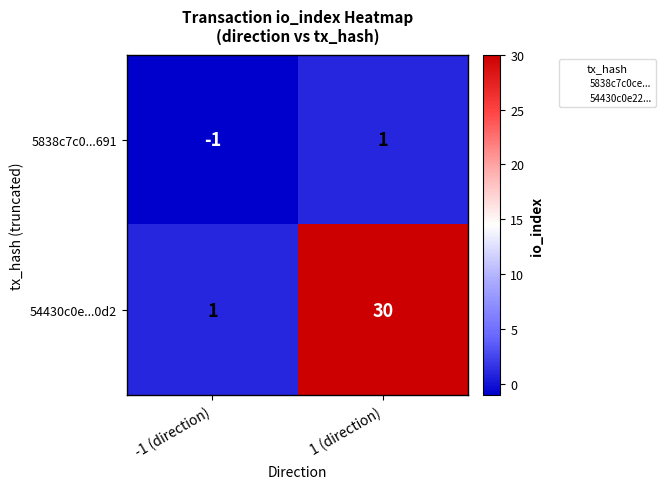

Reading right to left, list all the values displayed in this chart.

5838c7c0...691: 1 (direction)=1	-1 (direction)=-1
54430c0e...0d2: 1 (direction)=30	-1 (direction)=1